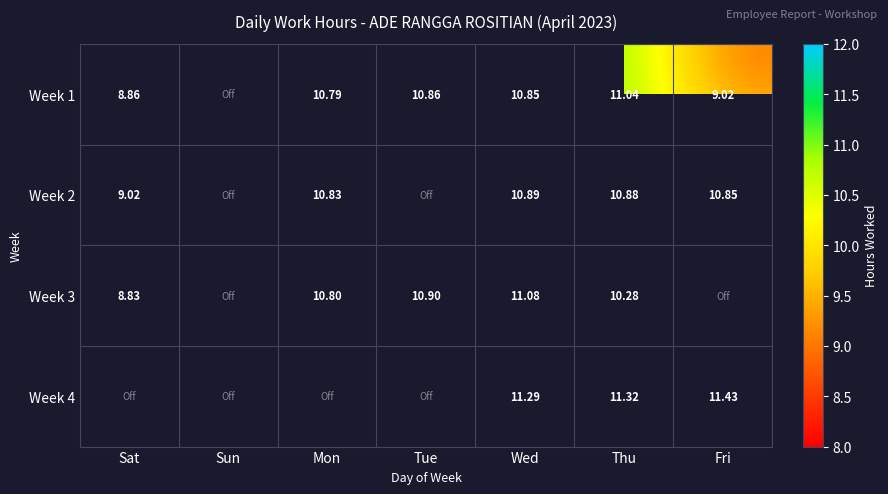

What is the spread (max minus min) of values at Sat?

0.2